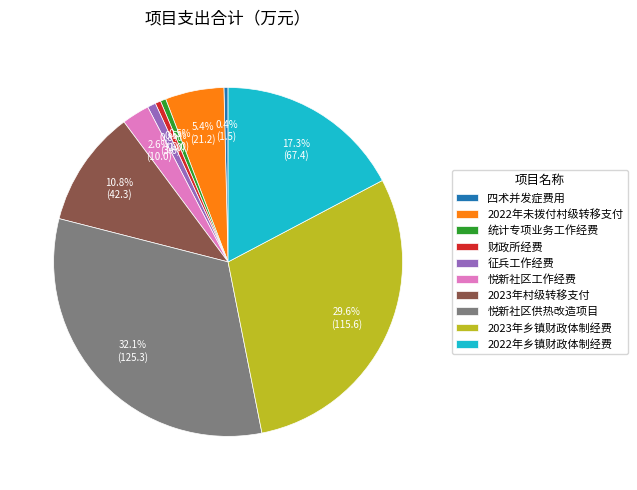

Is it true that 悦新社区供热改造项目 is 32% of the pie?

True